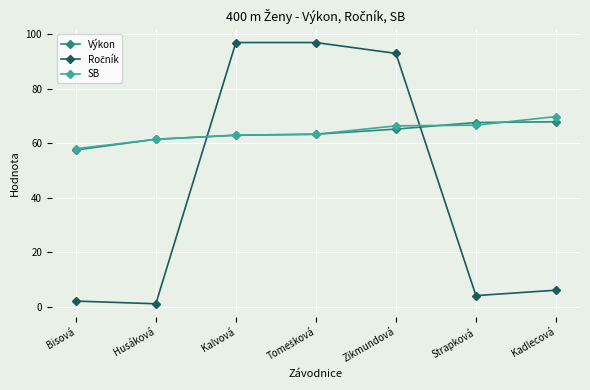

What is the maximum value for Výkon?

67.9